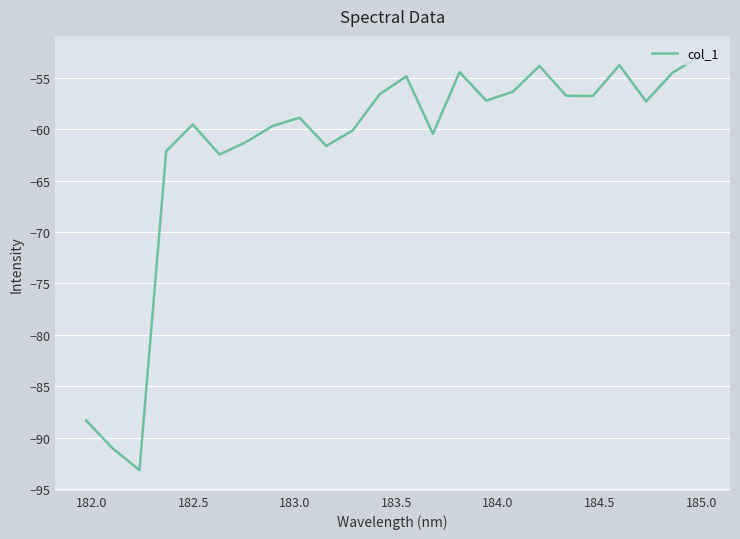

What is the smallest value displayed?

-93.2